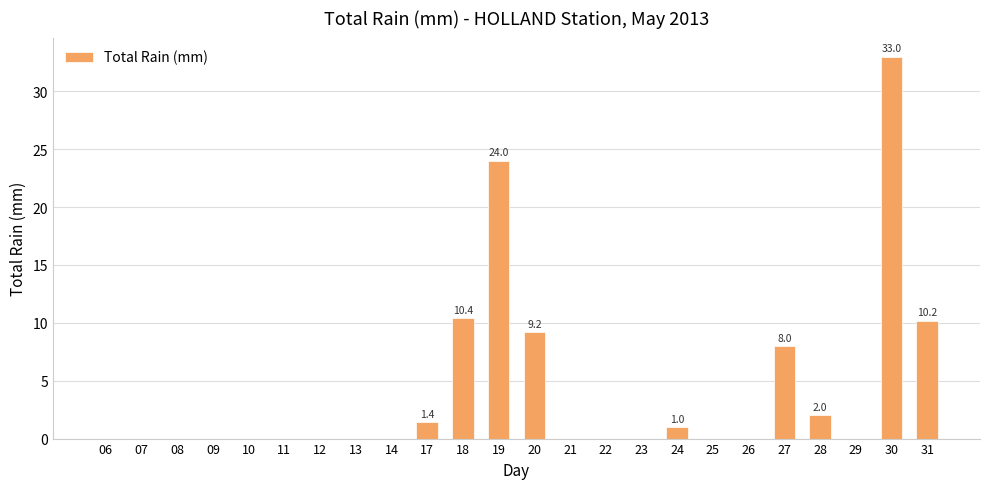

Is it true that the value at 11 is 16.9?

False